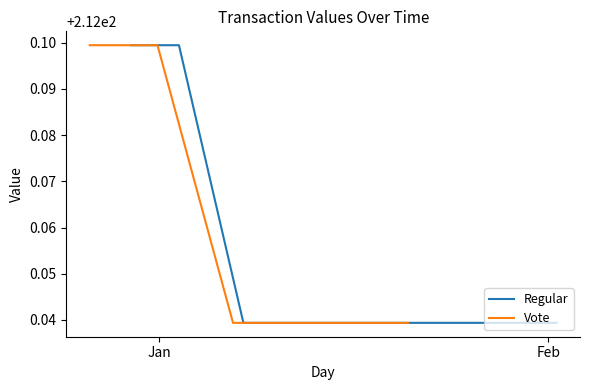

What is the greatest value displayed?

212.1